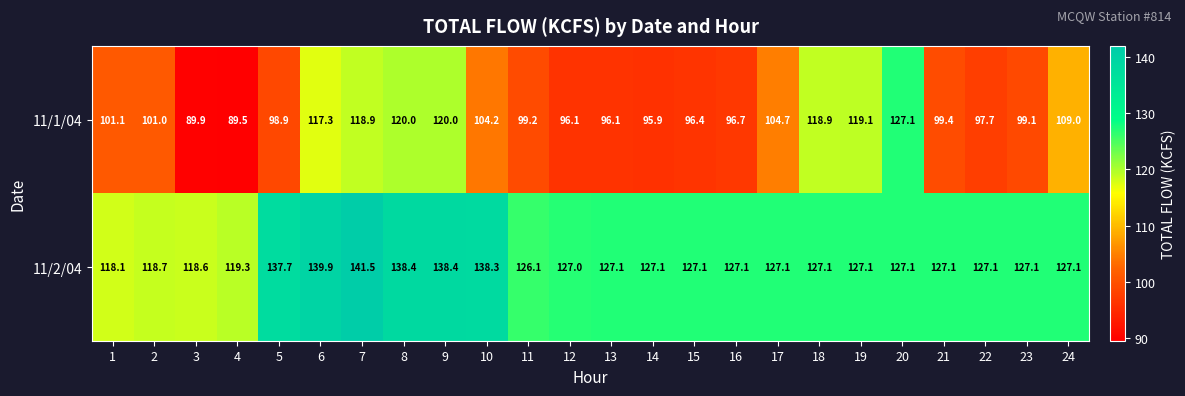

At 6, list the series in order from largest to smallest.

11/2/04, 11/1/04